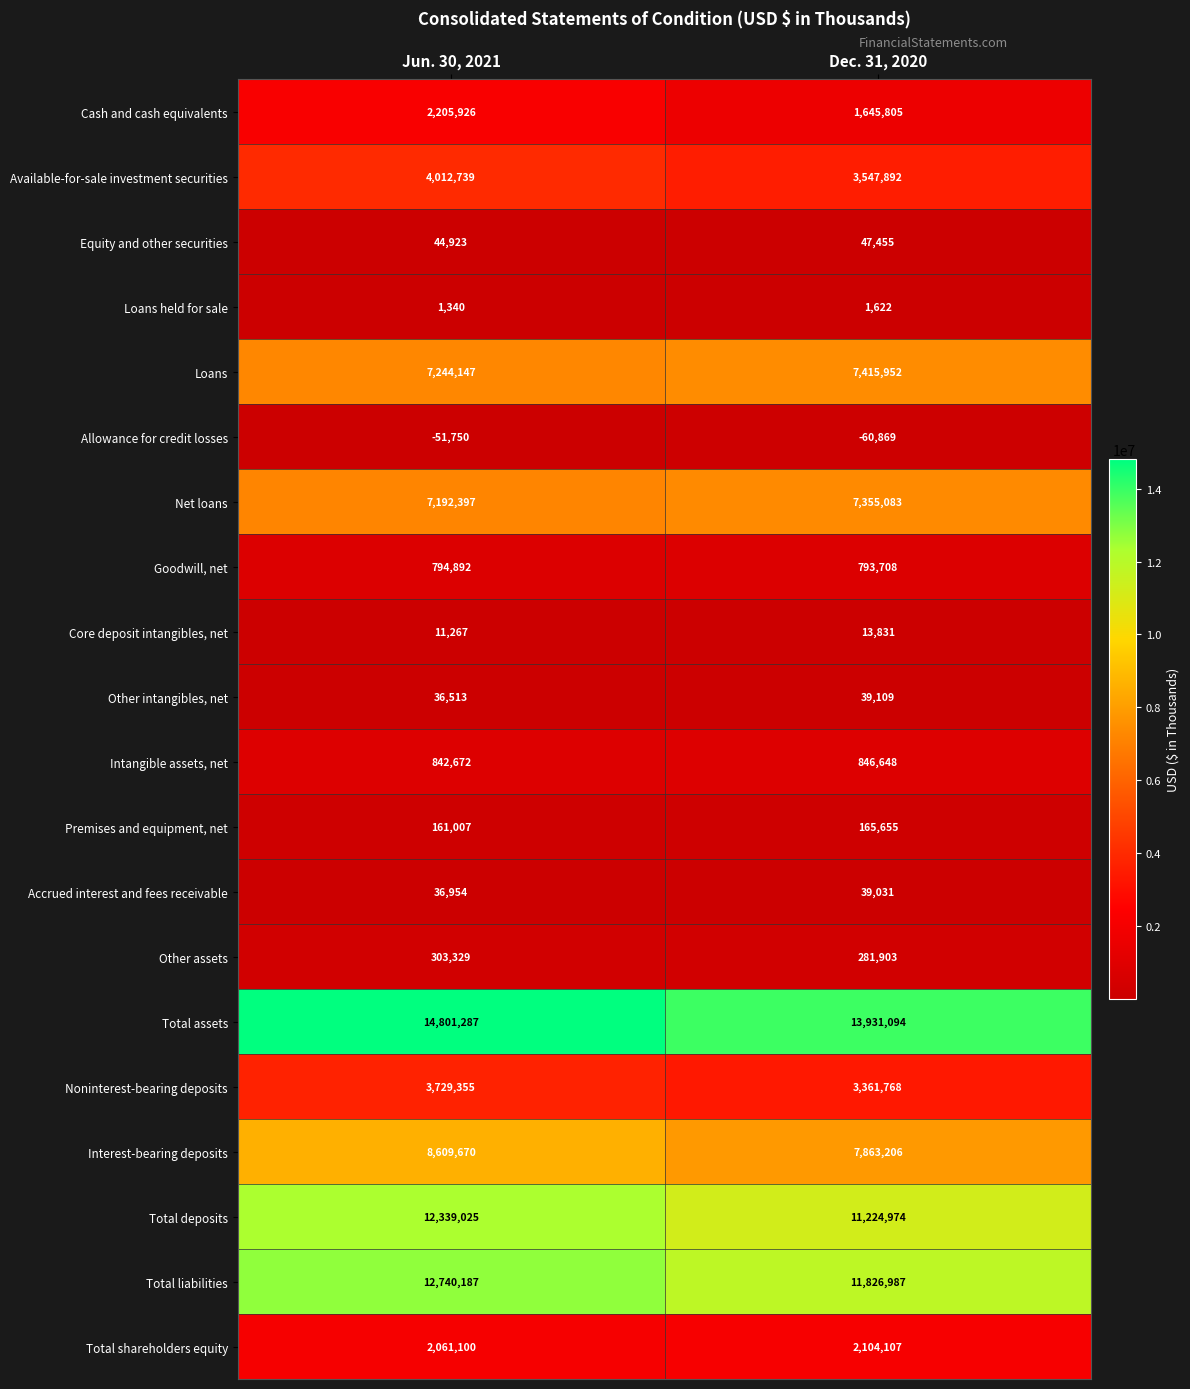

What is the maximum value for Core deposit intangibles, net?

13831